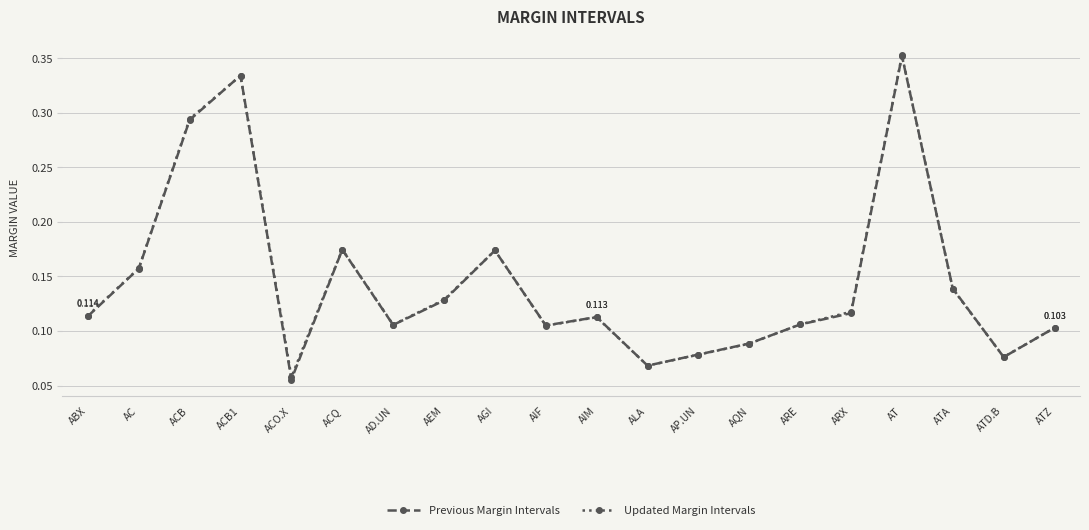

Which series has the widest spread of values?

Previous Margin Intervals